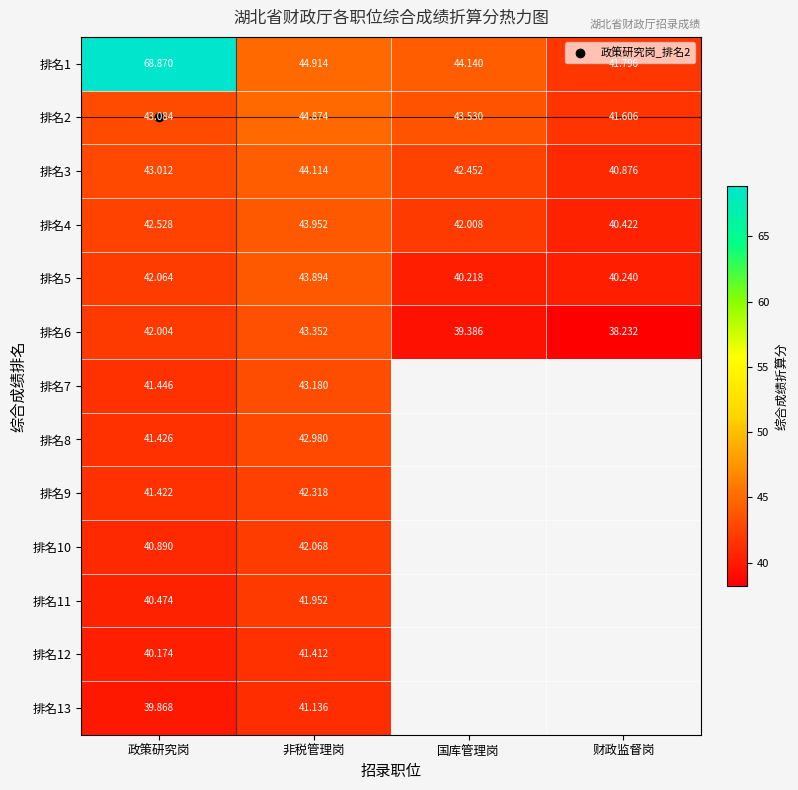

At which category is the sum across all series the highest?

政策研究岗